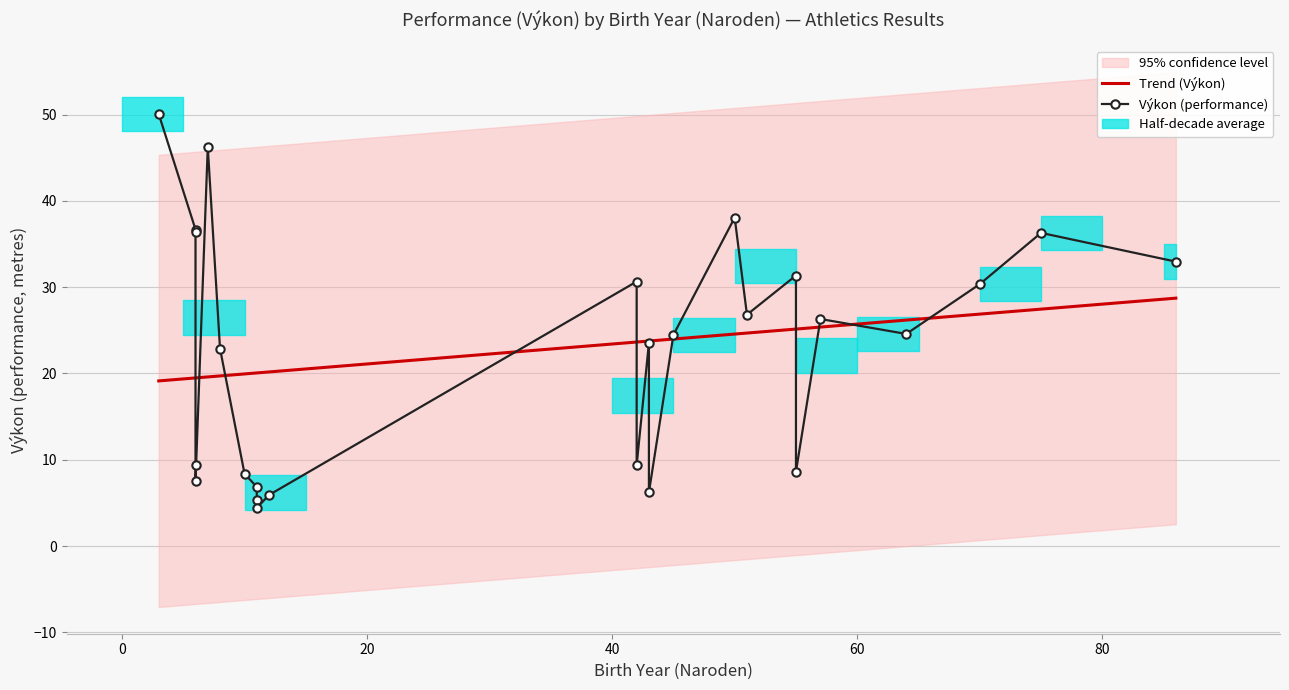

How many data points in Výkon (performance) are above 24?

14